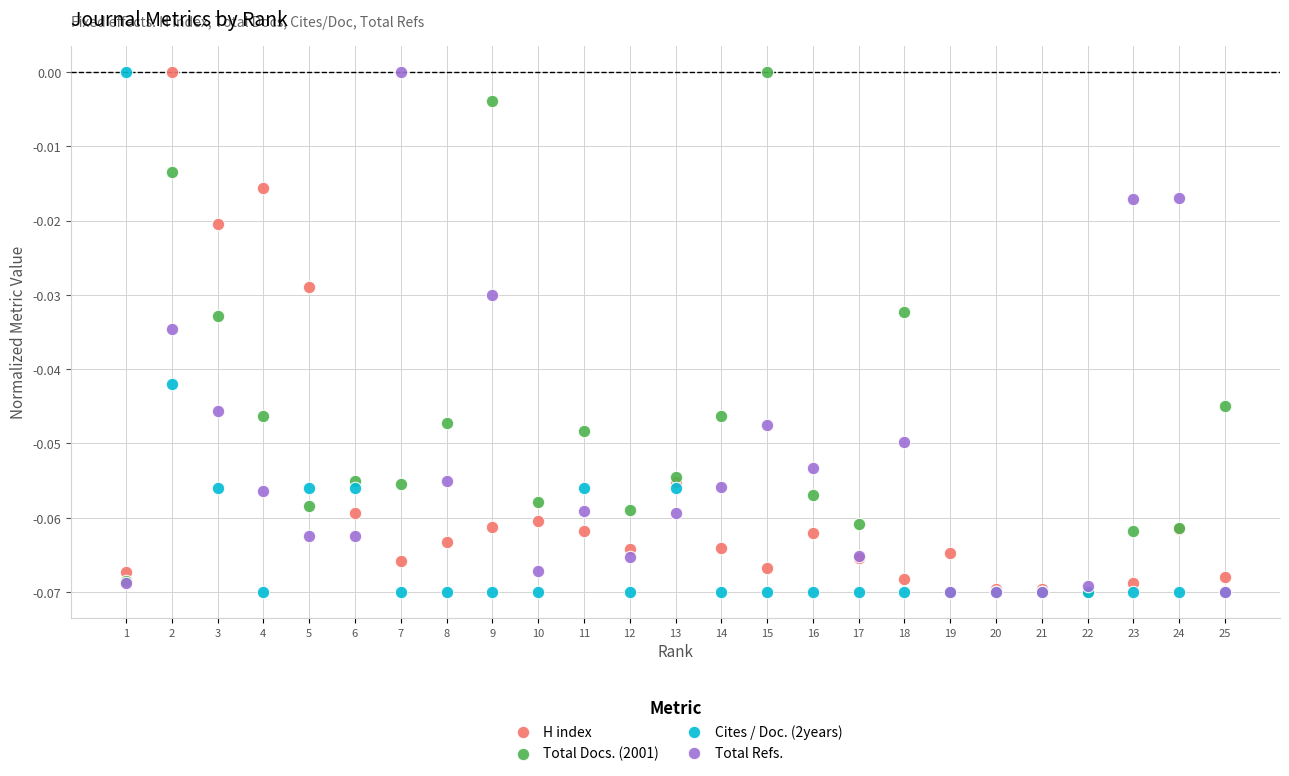

What are all the series names shown in the legend?

H index, Total Docs. (2001), Cites / Doc. (2years), Total Refs.